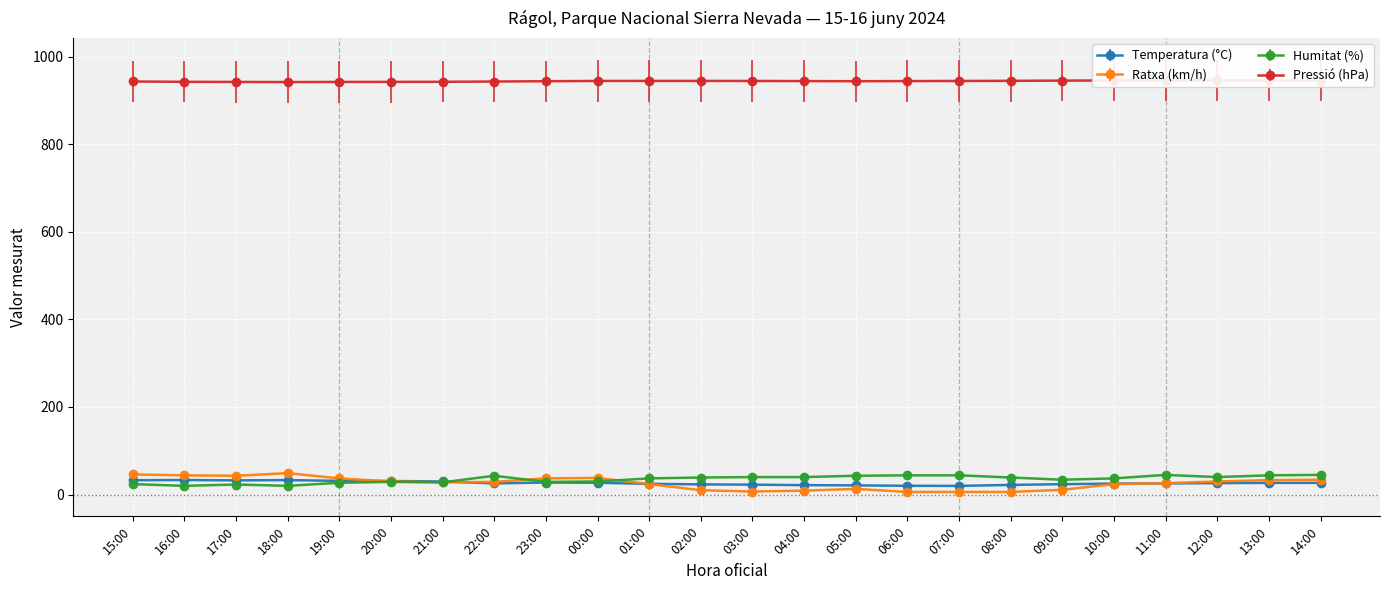

At how many categories does at least one series exceed 252?

24